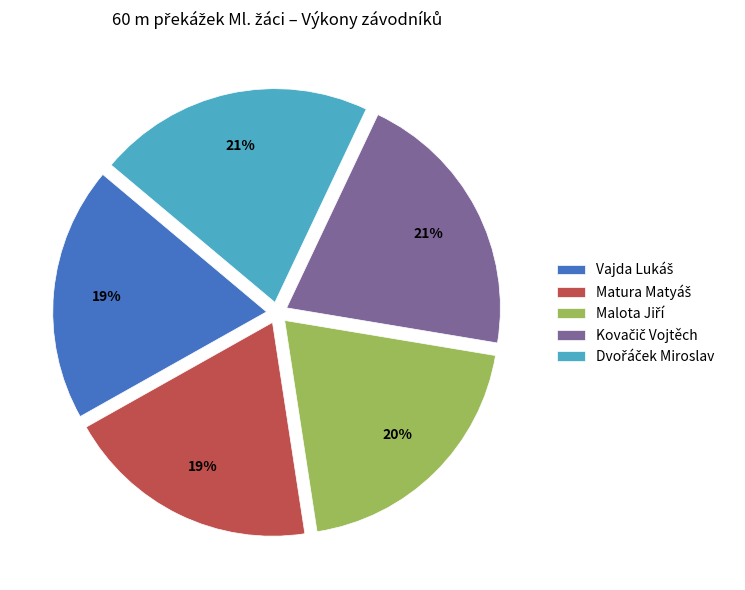

Does any single category account for the majority?

No